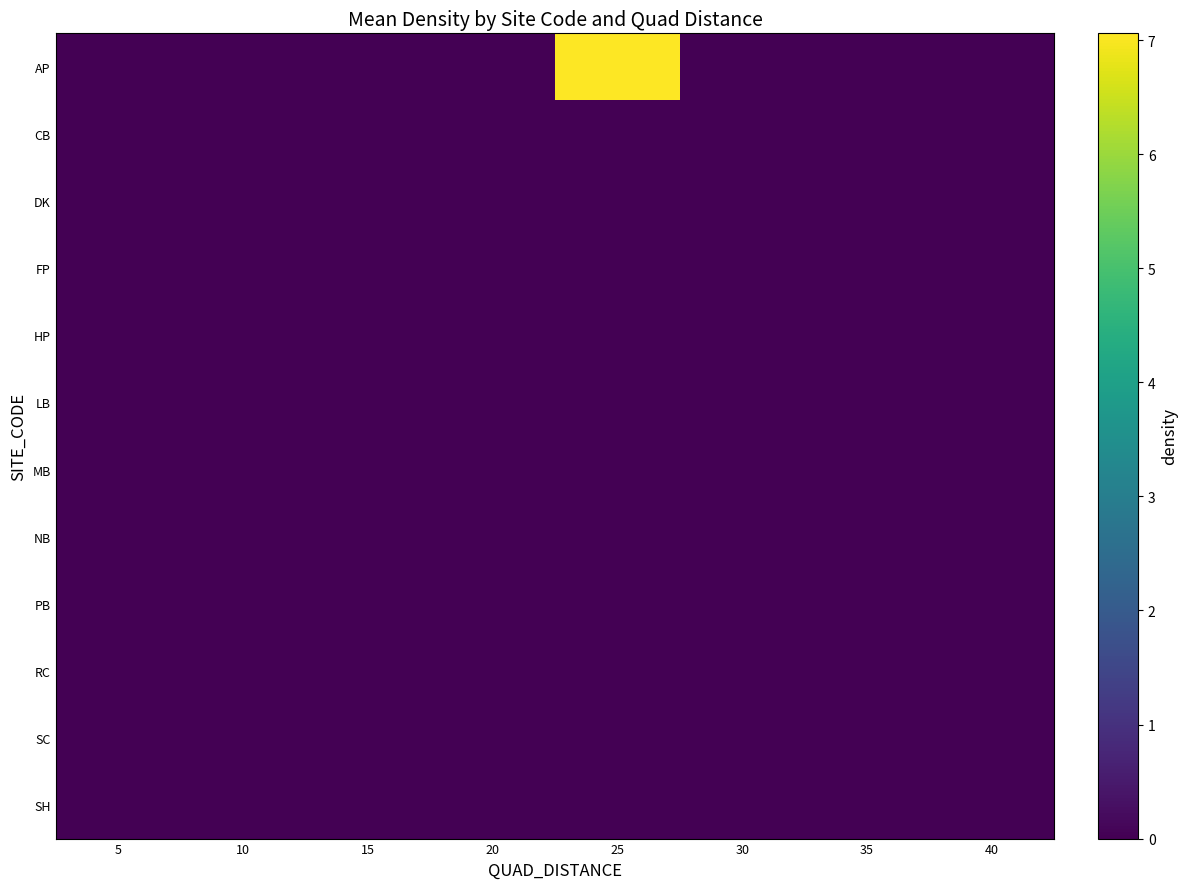

Rank the series by their maximum value, from lowest to highest.

CB, DK, FP, HP, LB, MB, NB, PB, RC, SC, SH, AP